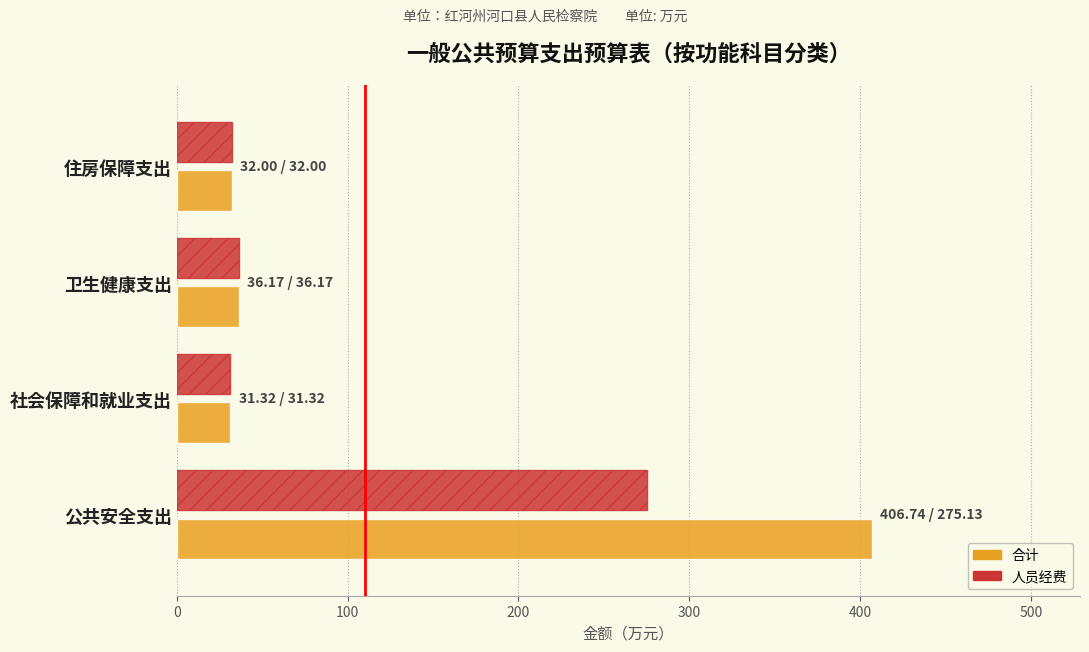

What are all the series names shown in the legend?

合计, 人员经费